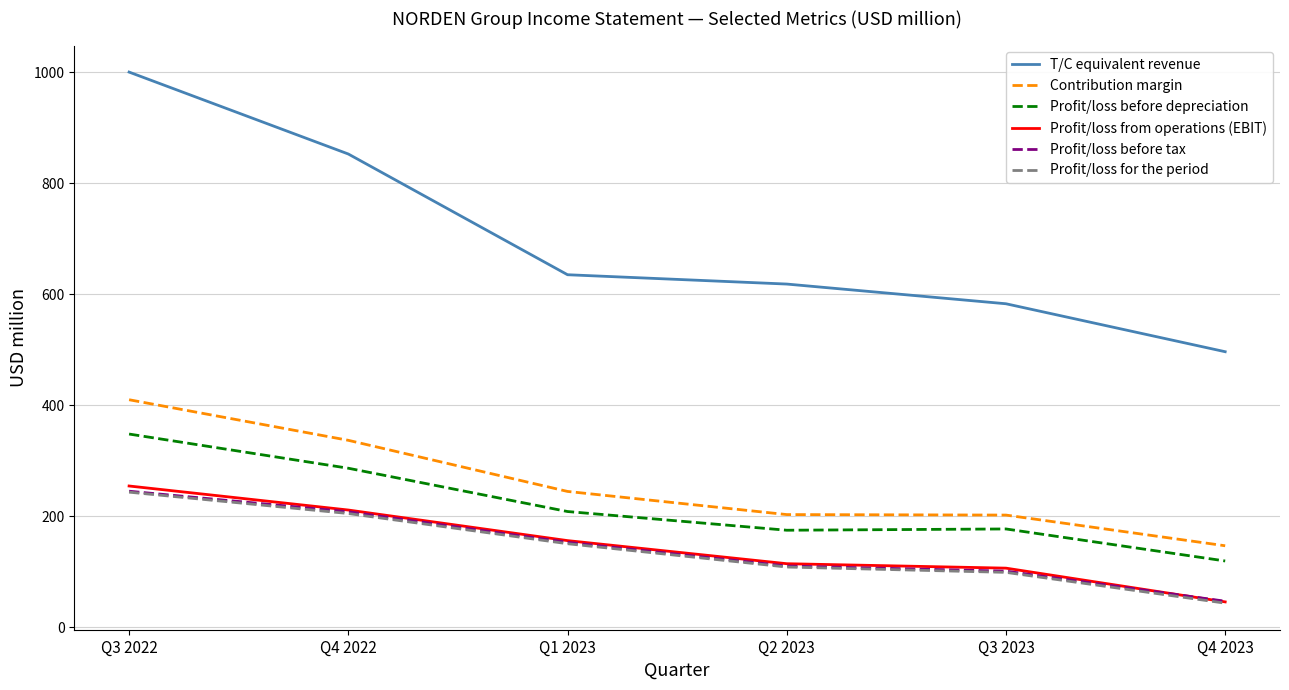

Does the chart display data point markers on the line(s)?

No